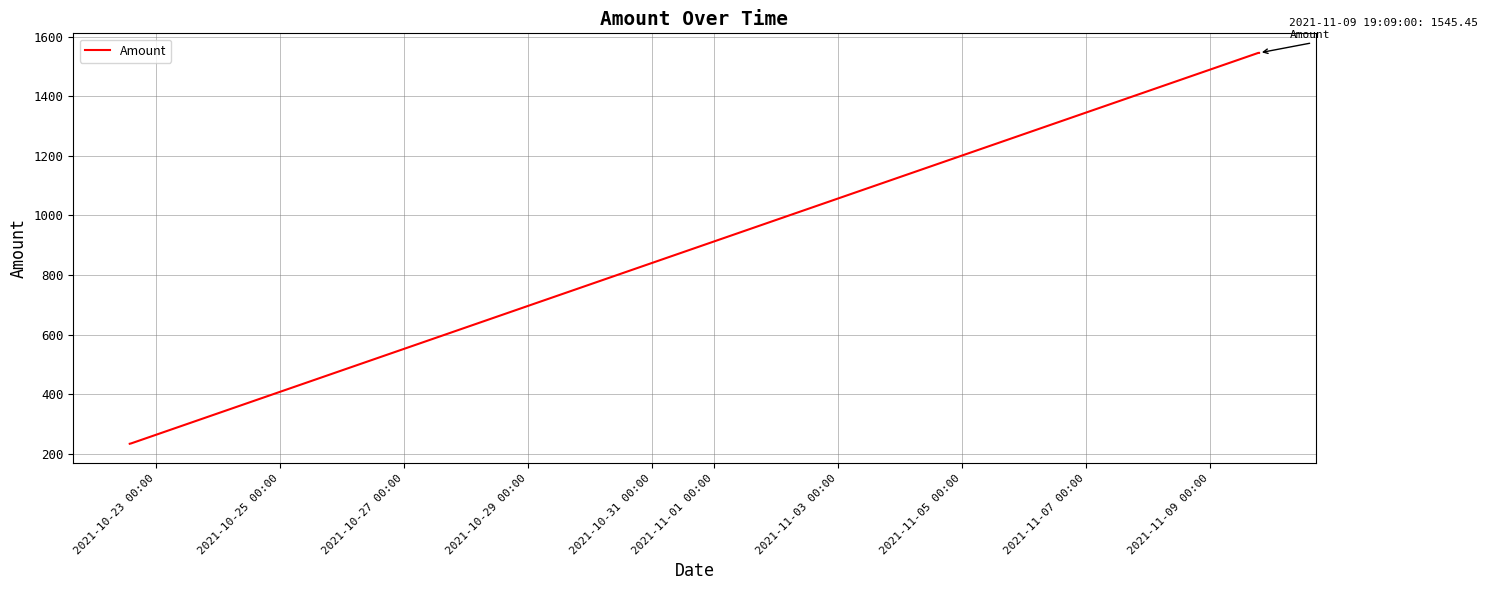

True or false: the data has more than 1 interior local peaks.

False